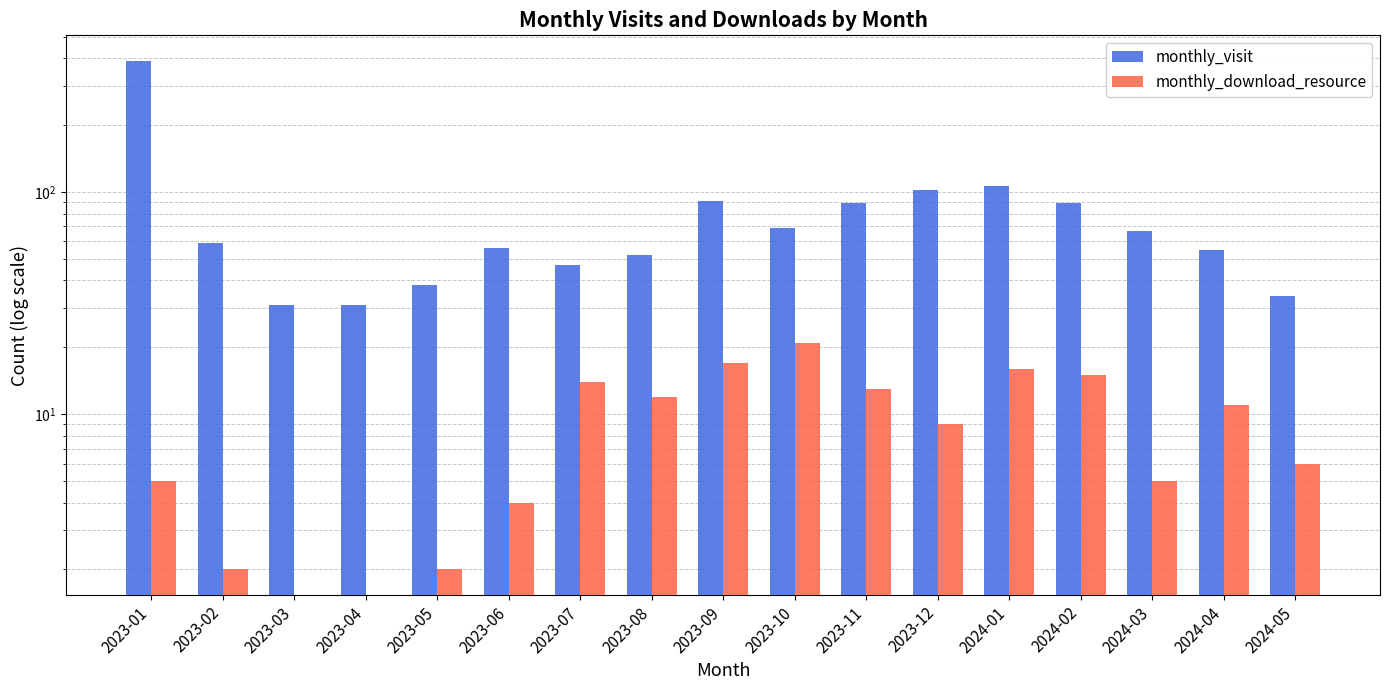

How many data points in monthly_visit are above 59?

8